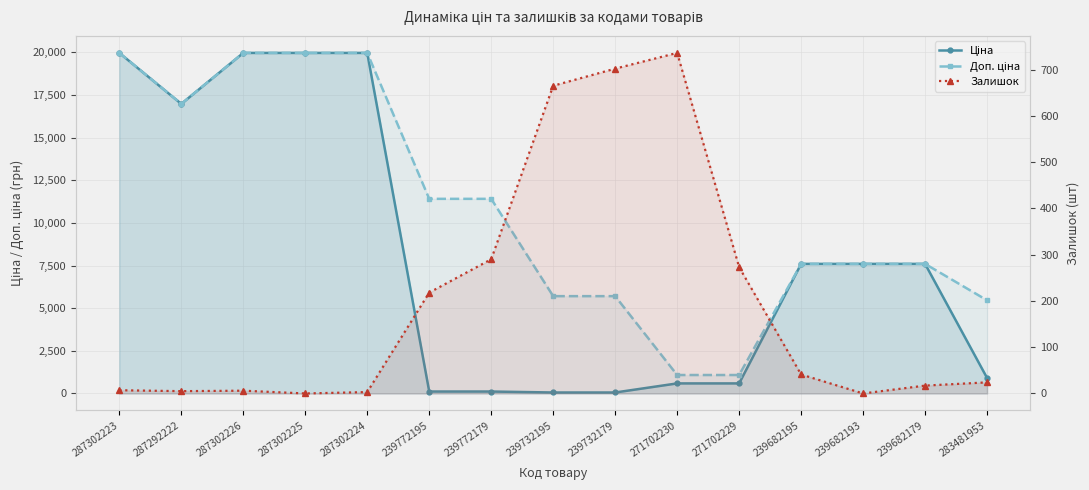

At which label does Доп. ціна first exceed 7596?

287302223